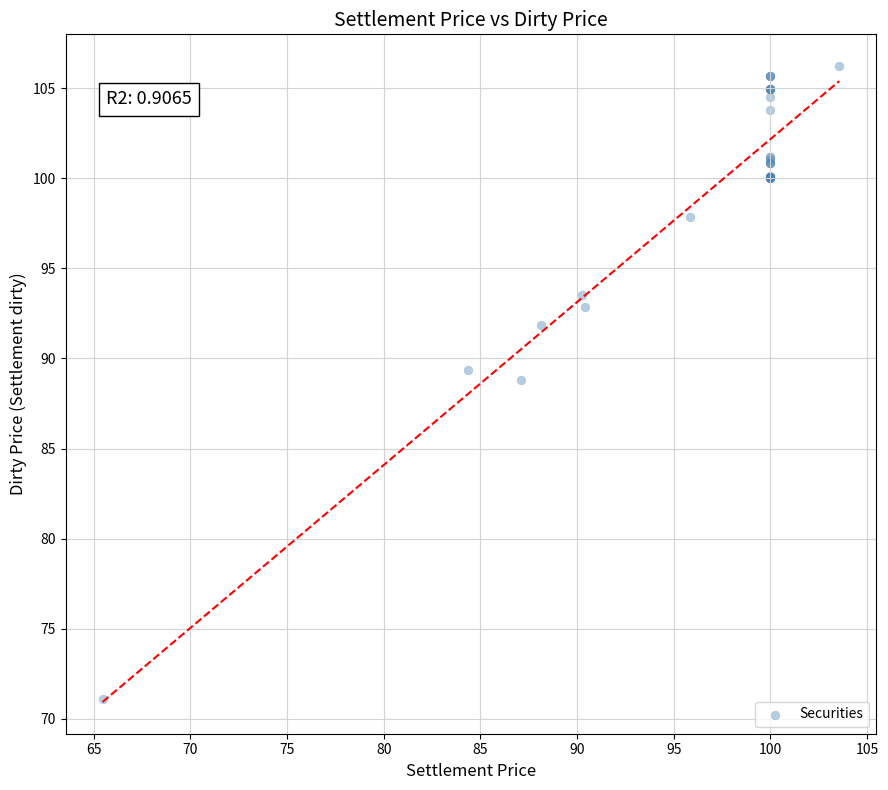

What Y value in the scatter plot is closest to 88?

88.8